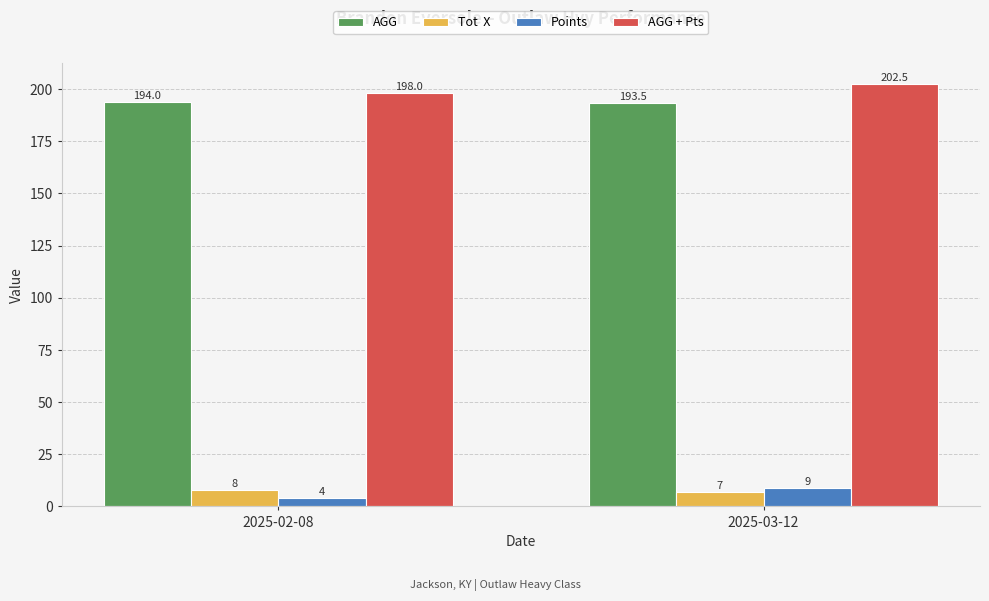

What is the difference between the highest and lowest values at 2025-02-08?

194.0